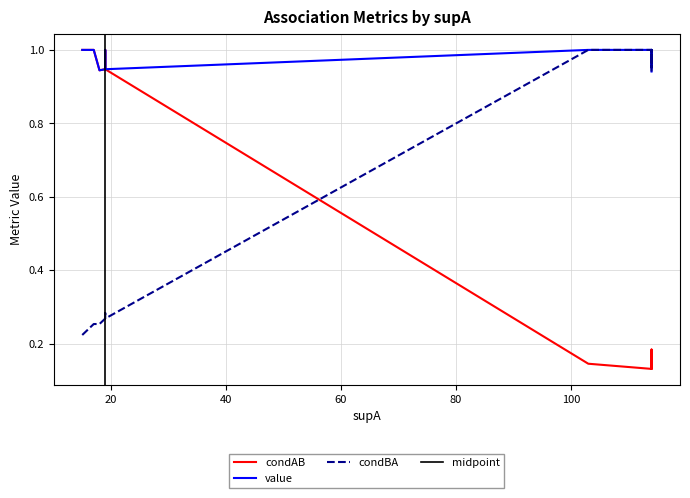

Rank the series at 1 from lowest to highest value.

condAB, value, condBA